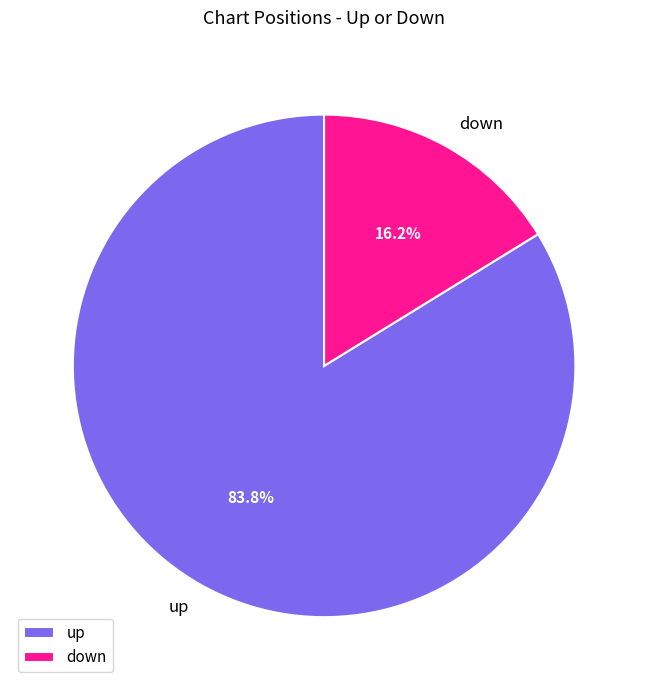

To the nearest percent, what is the average slice percentage?

50%